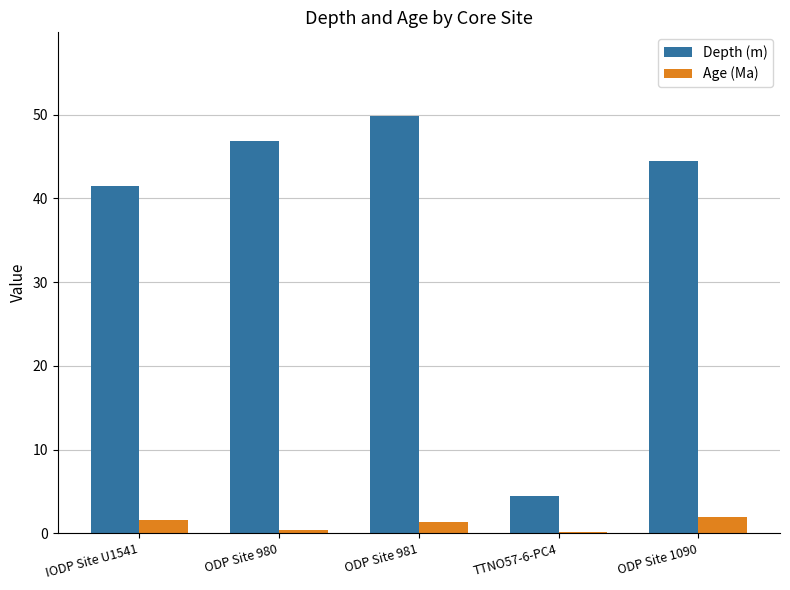

At which label is Depth (m) closest to 27?

IODP Site U1541